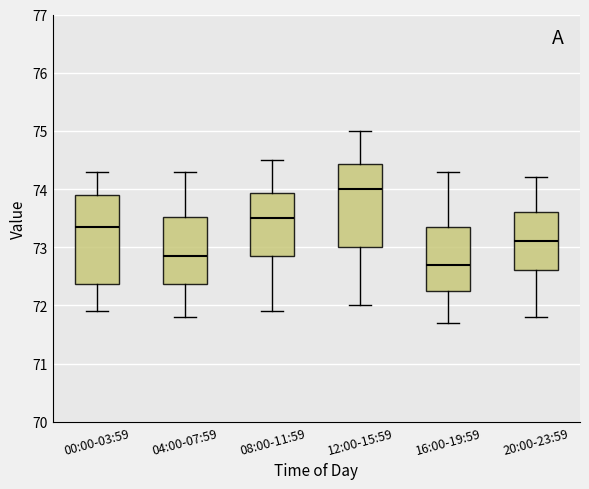

Where is the upper edge of the box for 04:00-07:59 on the y-axis? The values are not printed on the chart, so give them approximately, as read against the axis.

73.5